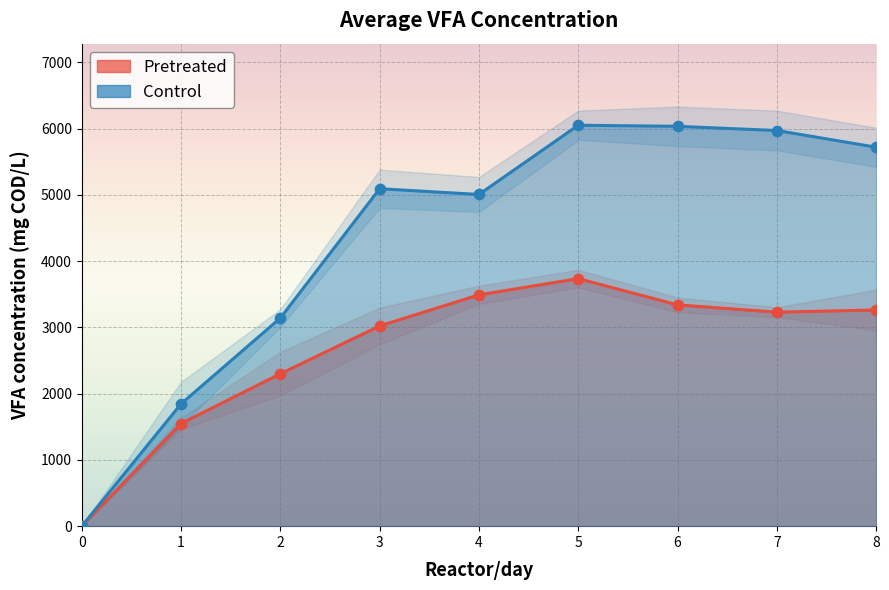

Which series contains the lowest Y value?

Pretreated